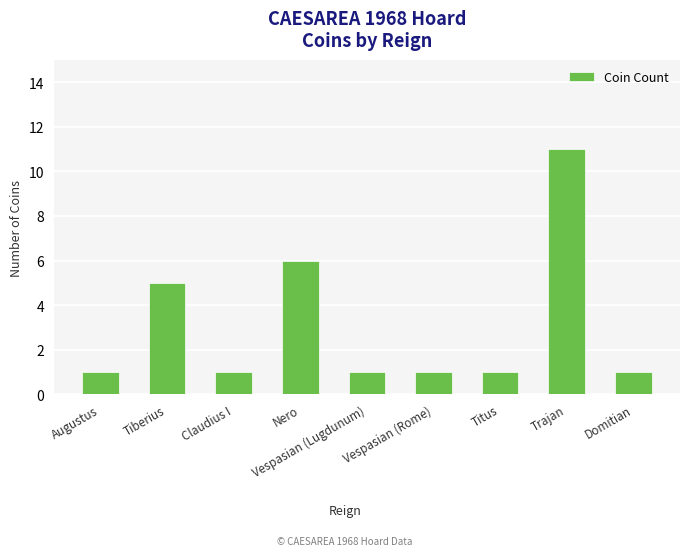

How many distinct data groups are displayed?

1